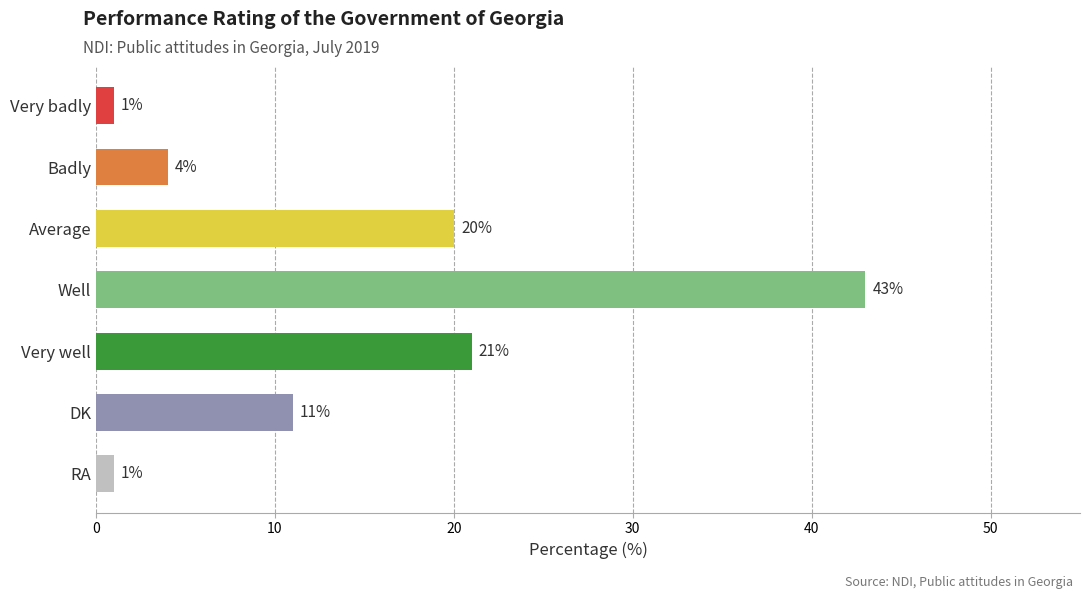

How many bars are there in total?

7